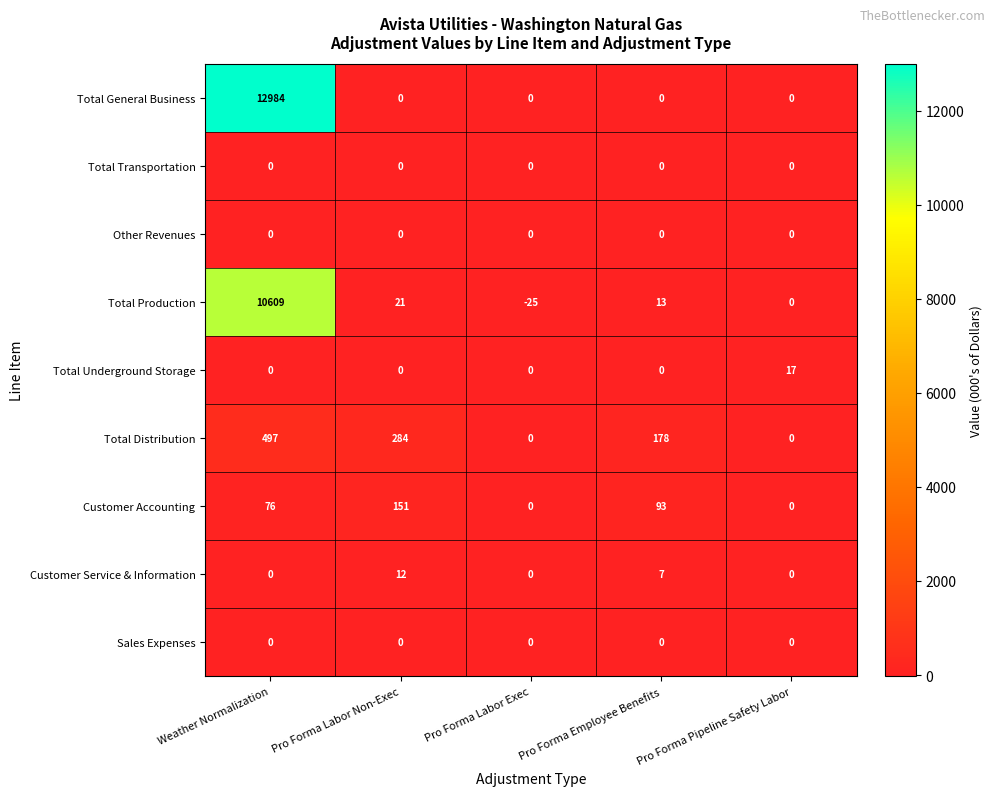

What is the sum of all Total Production values?

10618